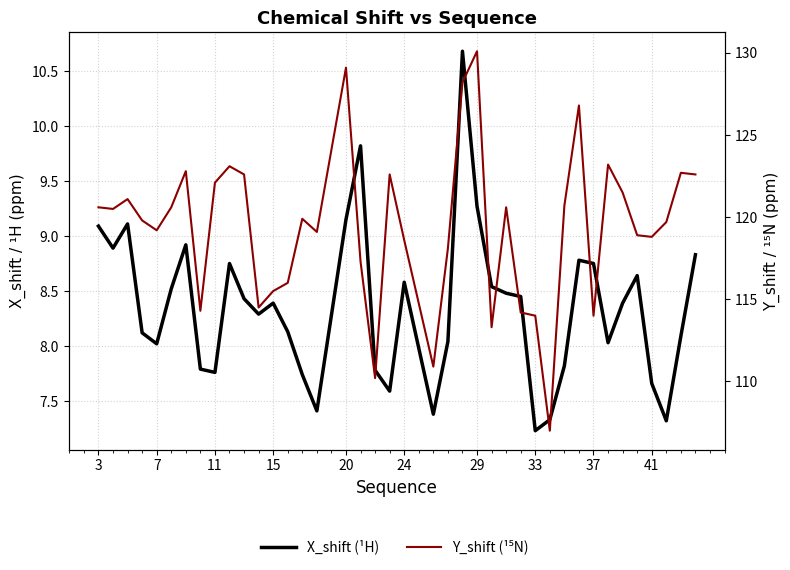

What is the difference between the highest and lowest values at 3?

111.5